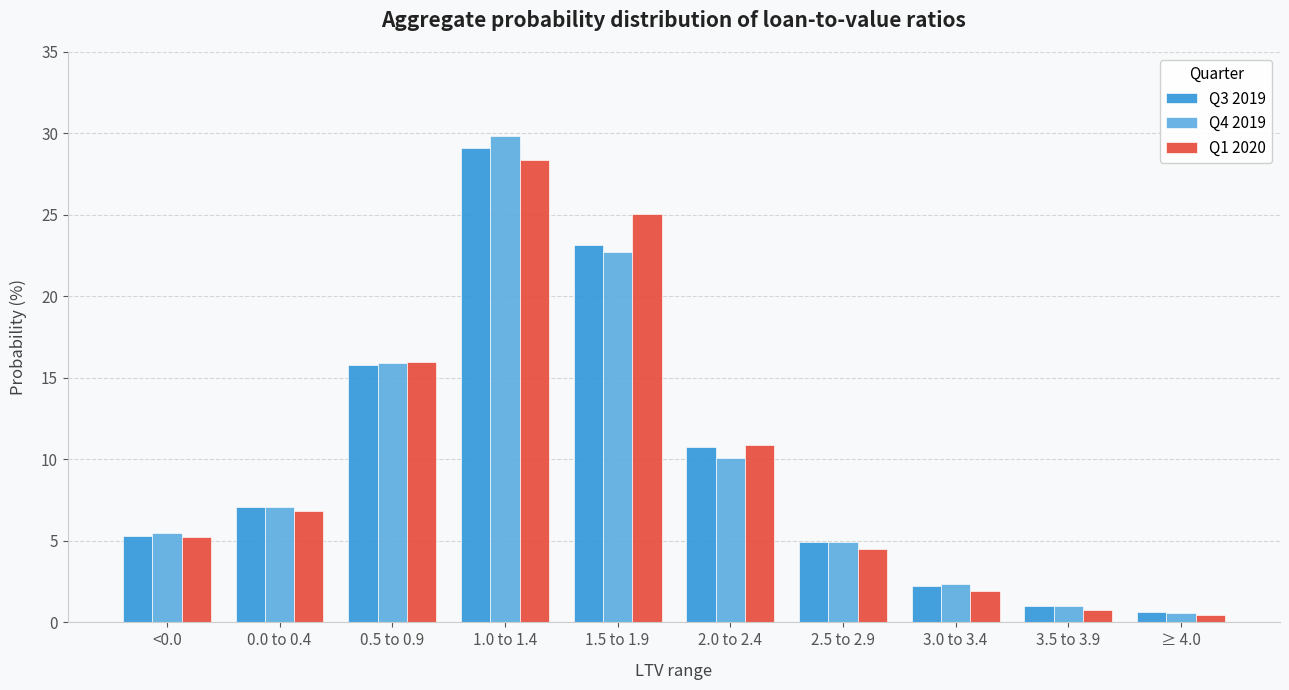

What is the total value across all series at 0.0 to 0.4?

21.0